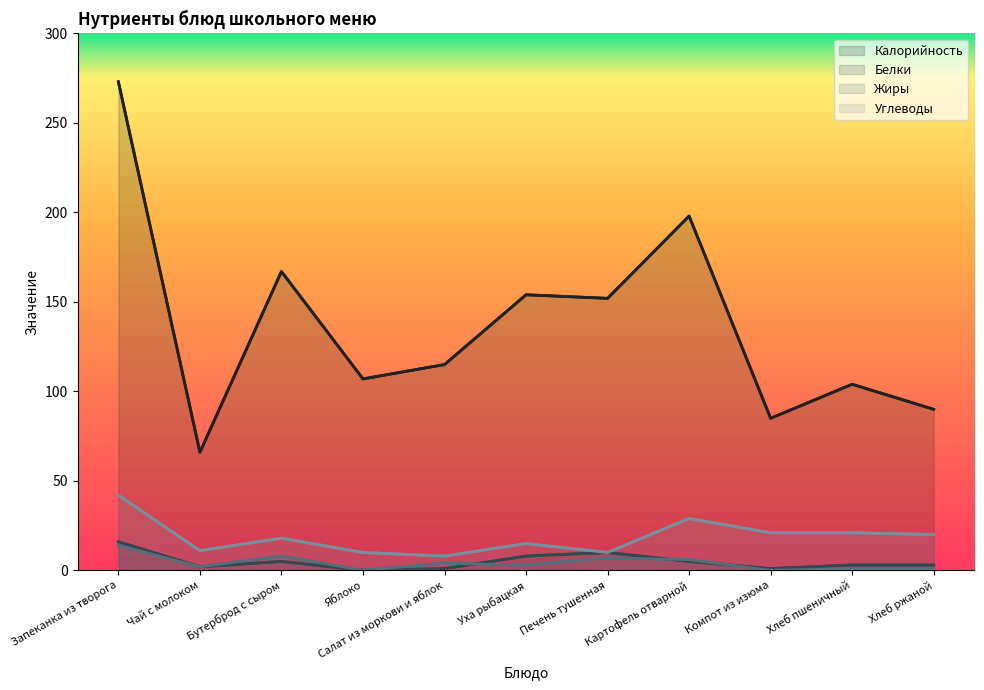

Reading left to right, what are all the values shown in this chart?

Калорийность: Запеканка из творога=273	Чай с молоком=66	Бутерброд с сыром=167	Яблоко=107	Салат из моркови и яблок=115	Уха рыбацкая=154	Печень тушенная=152	Картофель отварной=198	Компот из изюма=85	Хлеб пшеничный=104	Хлеб ржаной=90
Белки: Запеканка из творога=16	Чай с молоком=2	Бутерброд с сыром=5	Яблоко=0	Салат из моркови и яблок=1	Уха рыбацкая=8	Печень тушенная=10	Картофель отварной=5	Компот из изюма=1	Хлеб пшеничный=3	Хлеб ржаной=3
Жиры: Запеканка из творога=14	Чай с молоком=2	Бутерброд с сыром=8	Яблоко=0	Салат из моркови и яблок=4	Уха рыбацкая=3	Печень тушенная=7	Картофель отварной=6	Компот из изюма=0	Хлеб пшеничный=1	Хлеб ржаной=1
Углеводы: Запеканка из творога=42	Чай с молоком=11	Бутерброд с сыром=18	Яблоко=10	Салат из моркови и яблок=8	Уха рыбацкая=15	Печень тушенная=10	Картофель отварной=29	Компот из изюма=21	Хлеб пшеничный=21	Хлеб ржаной=20